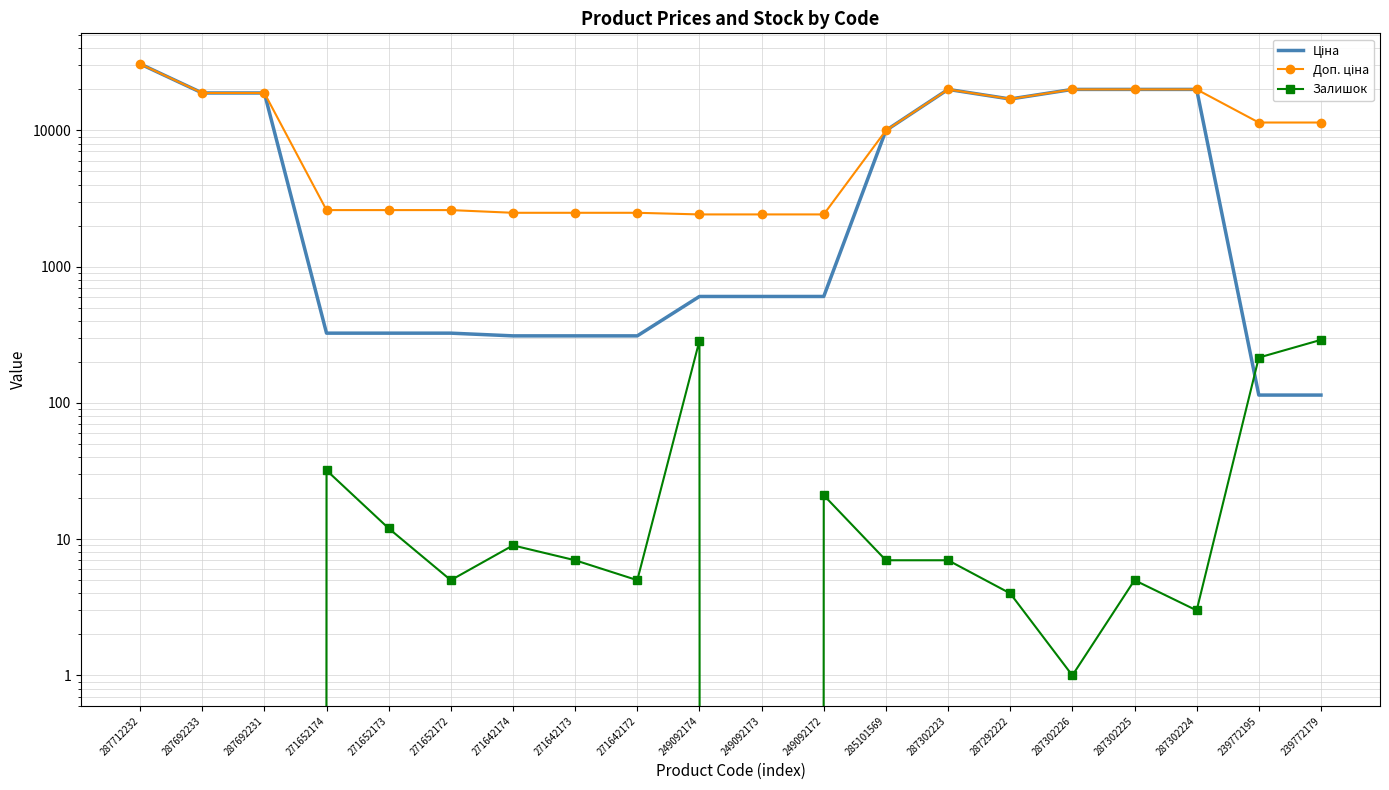

In Ціна, how many points are higher than both neighbors (excluding endpoints)?

1